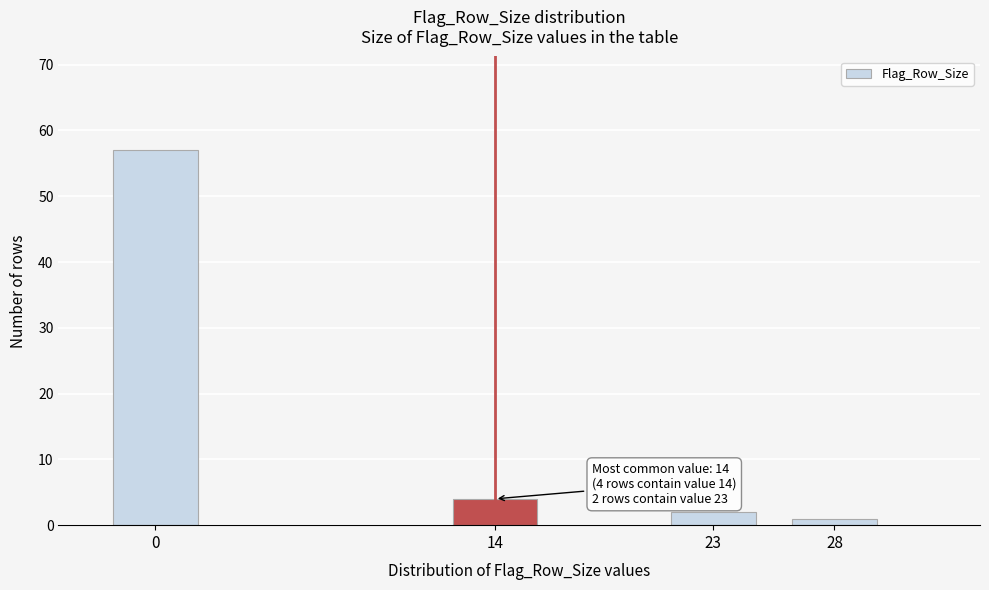

Reading left to right, list all the values displayed in this chart.

57	4	2	1